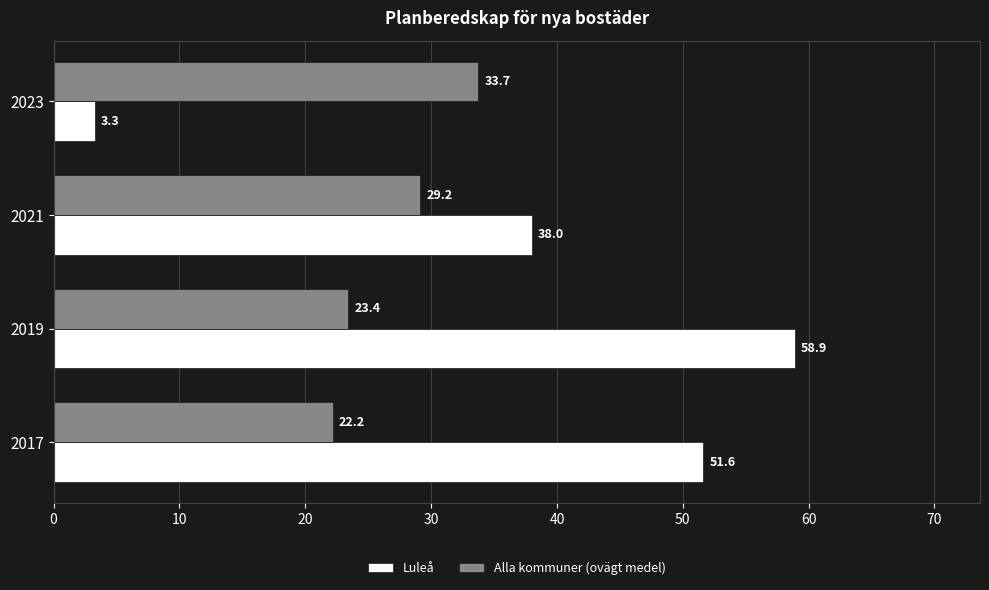

Which label corresponds to the largest value in the chart?

2019